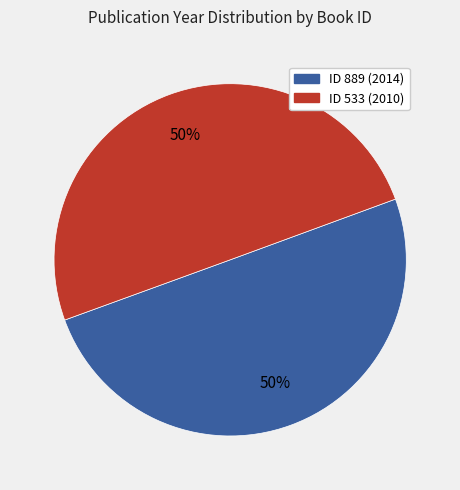

To the nearest percent, what is the average slice percentage?

50%